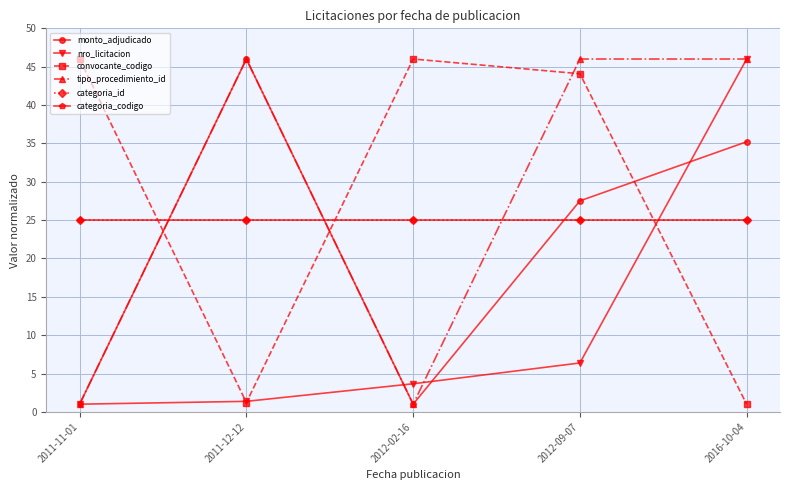

In convocante_codigo, how many points are lower than both neighbors (excluding endpoints)?

1